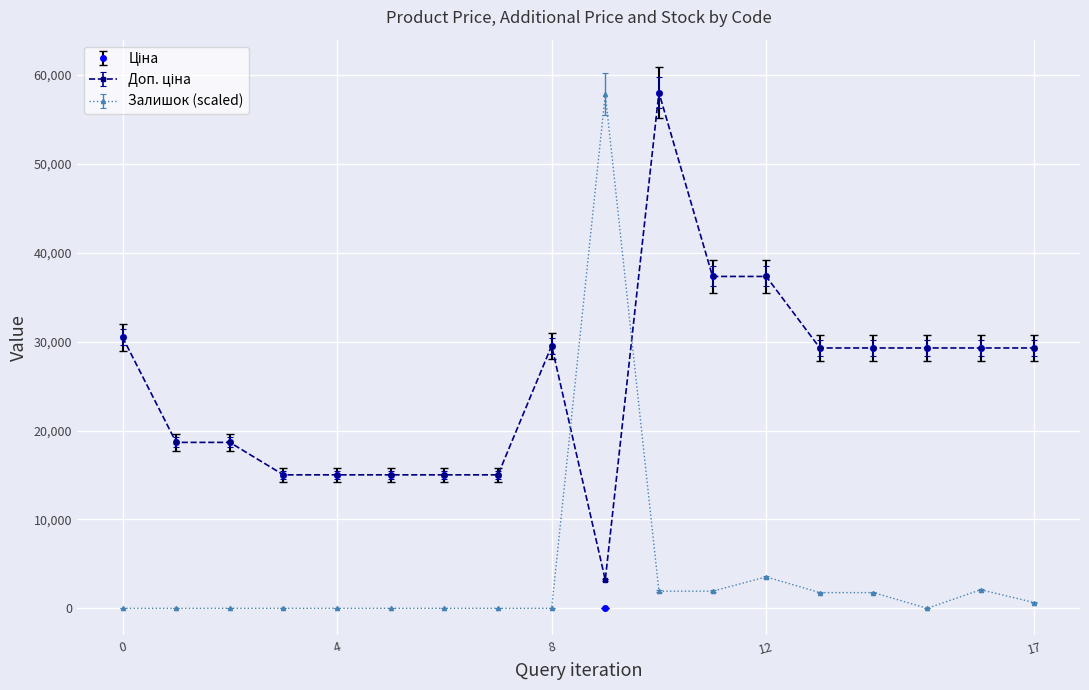

What is the maximum value for Залишок (scaled)?

57876.3